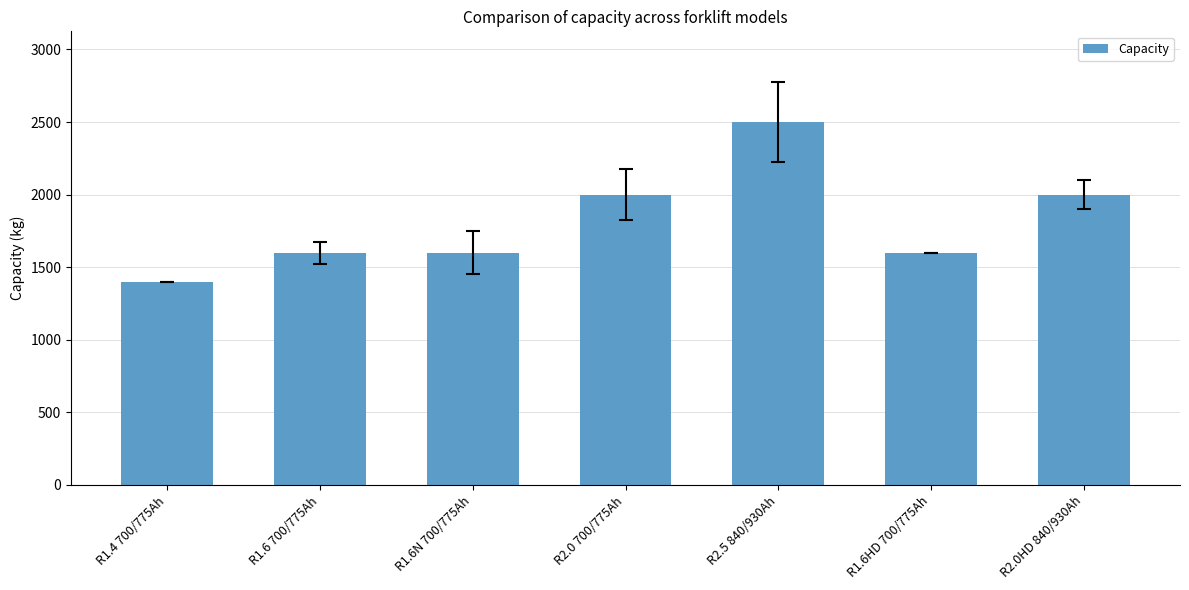

What is the change in value from R2.5 840/930Ah to R1.6HD 700/775Ah?

-900